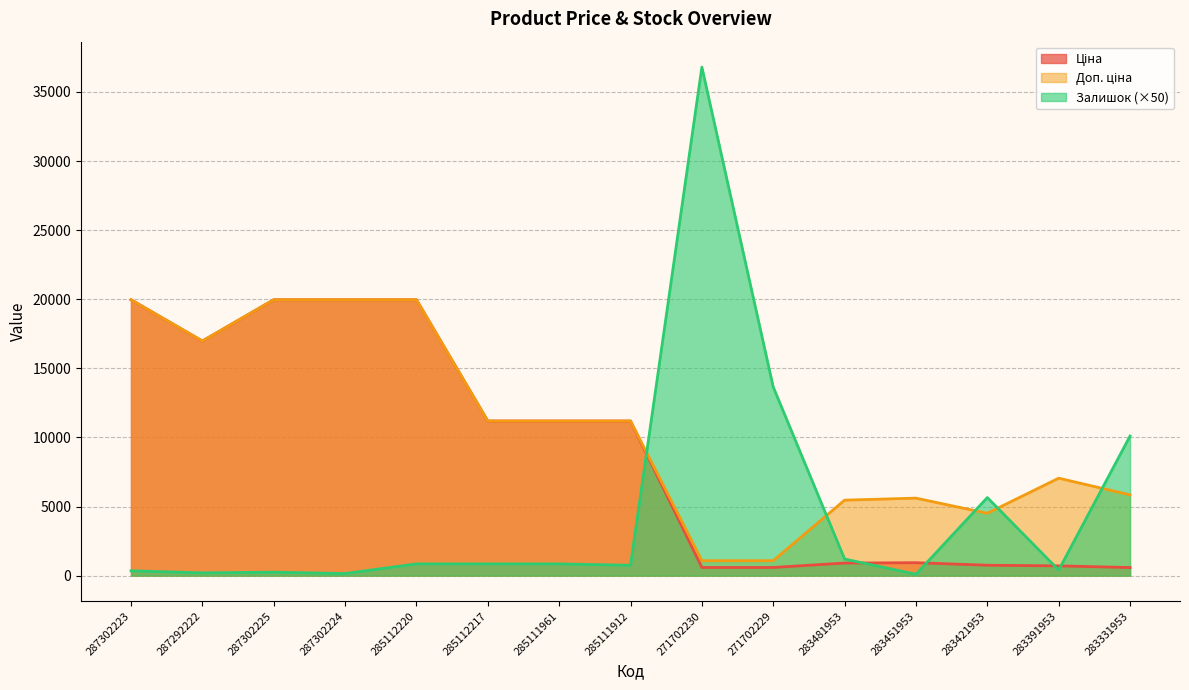

The value of Доп. ціна at 285112217 is 11188.2. True or false?

True